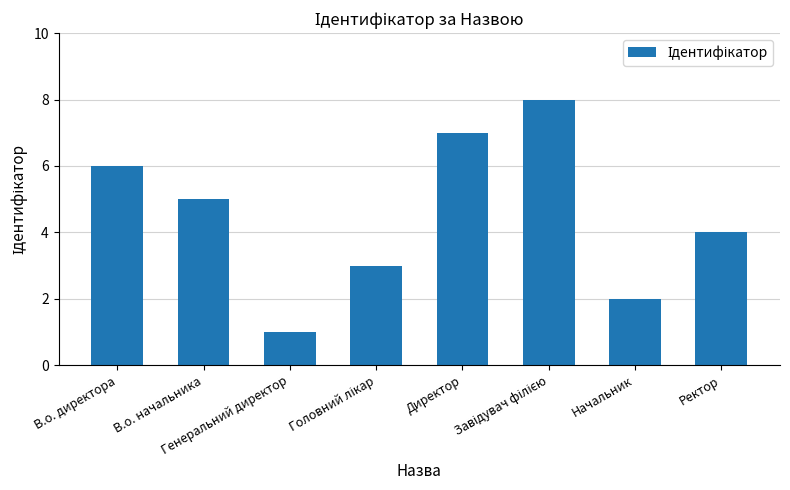

Reading left to right, list all the values displayed in this chart.

6	5	1	3	7	8	2	4